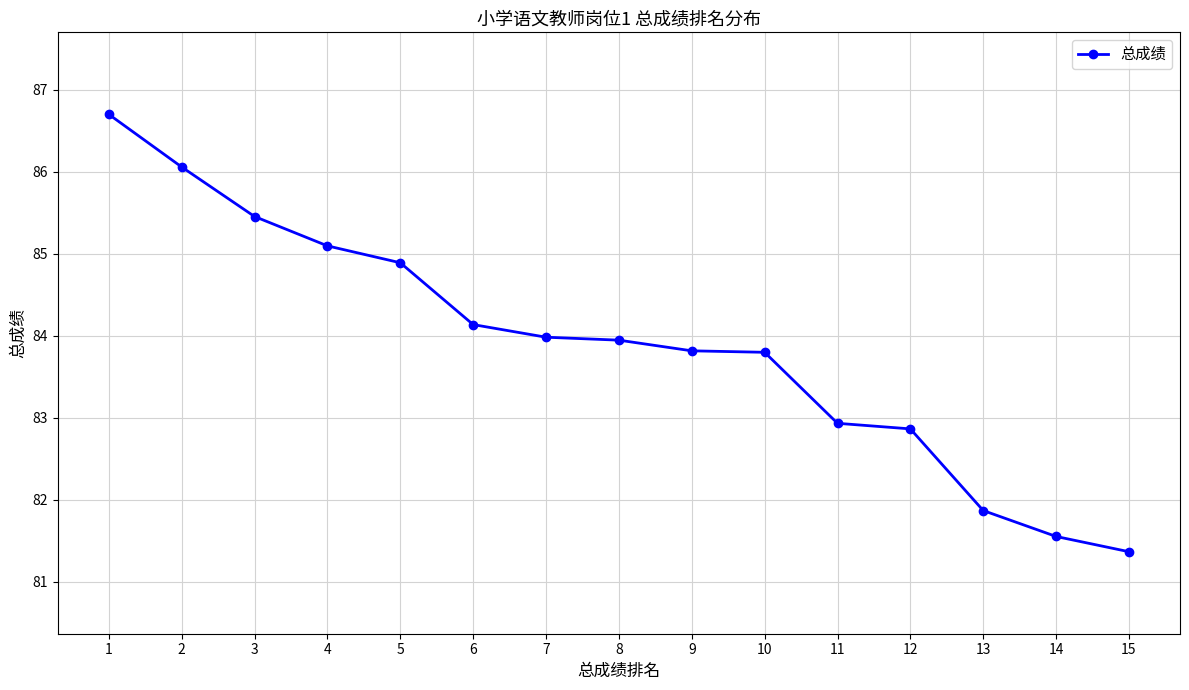

Is this an area chart (filled region under the line)?

No